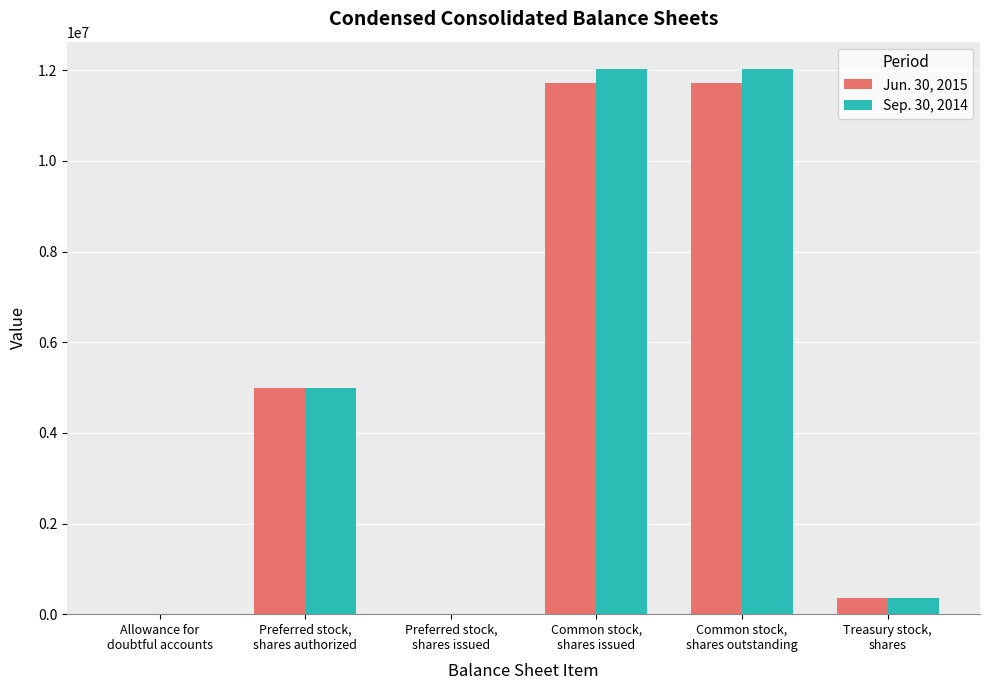

Between Treasury stock,
shares and Allowance for
doubtful accounts, which is larger?

Treasury stock,
shares